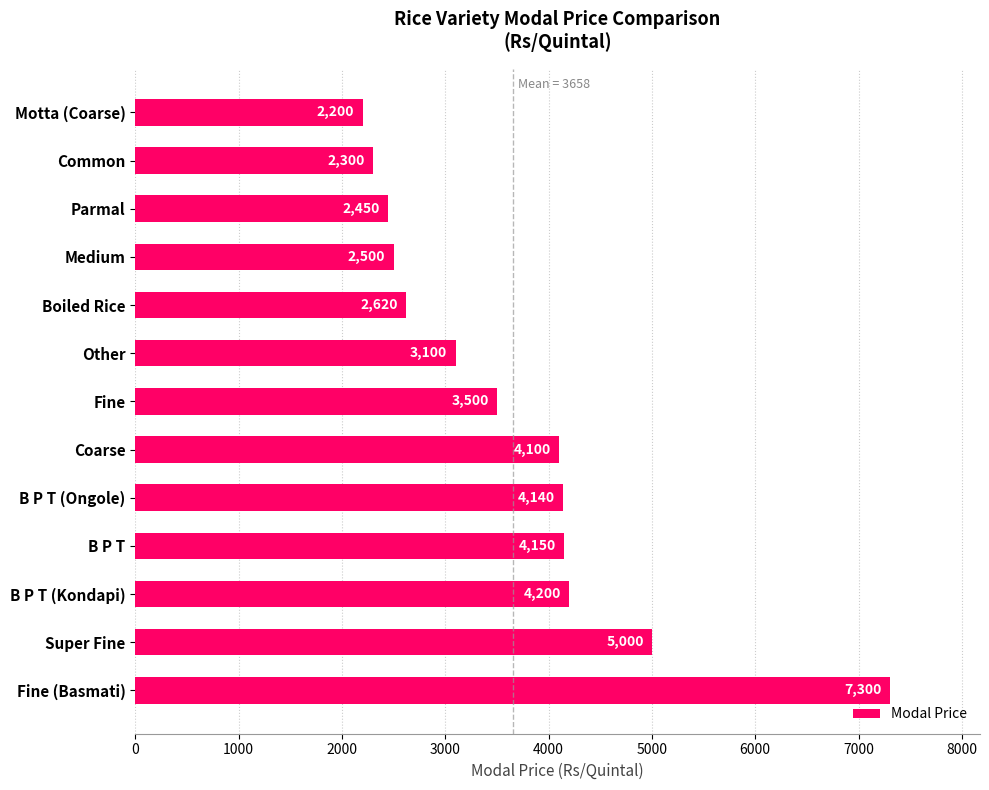

Reading bottom to top, list all the values displayed in this chart.

Fine (Basmati)=7300	Super Fine=5000	B P T (Kondapi)=4200	B P T=4150	B P T (Ongole)=4140	Coarse=4100	Fine=3500	Other=3100	Boiled Rice=2620	Medium=2500	Parmal=2450	Common=2300	Motta (Coarse)=2200